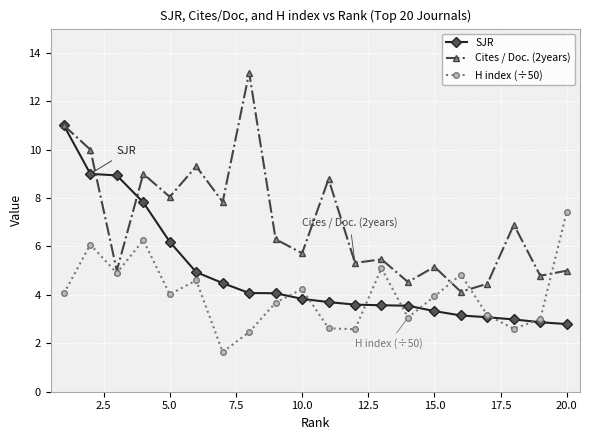

What is the value of the H index (÷50) point at the 18th from the left?

2.6